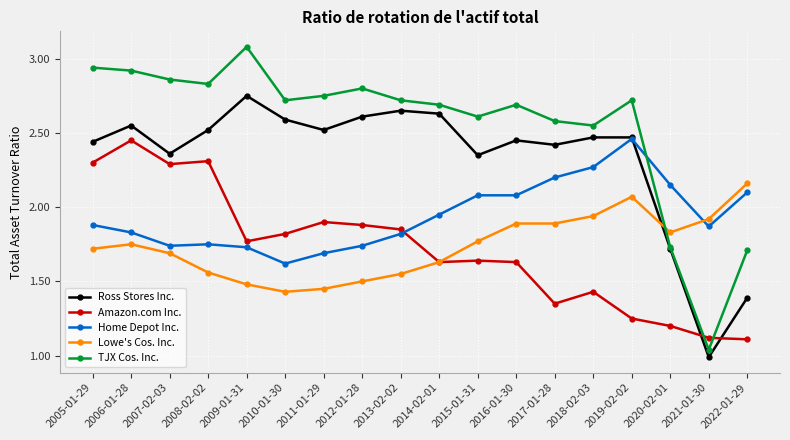

Is this an area chart (filled region under the line)?

No